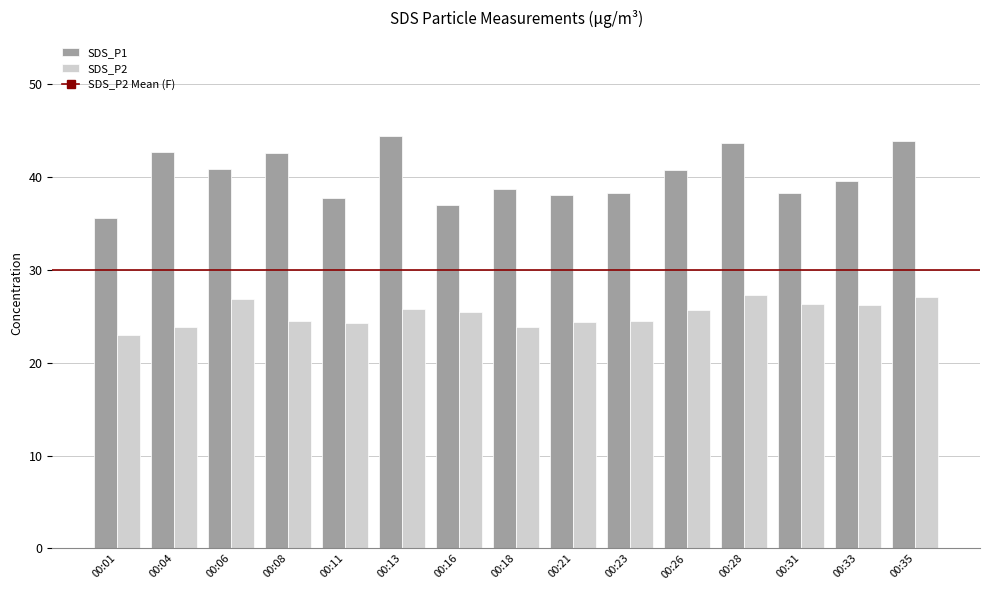

What is the total value across all series at 00:35?

71.0